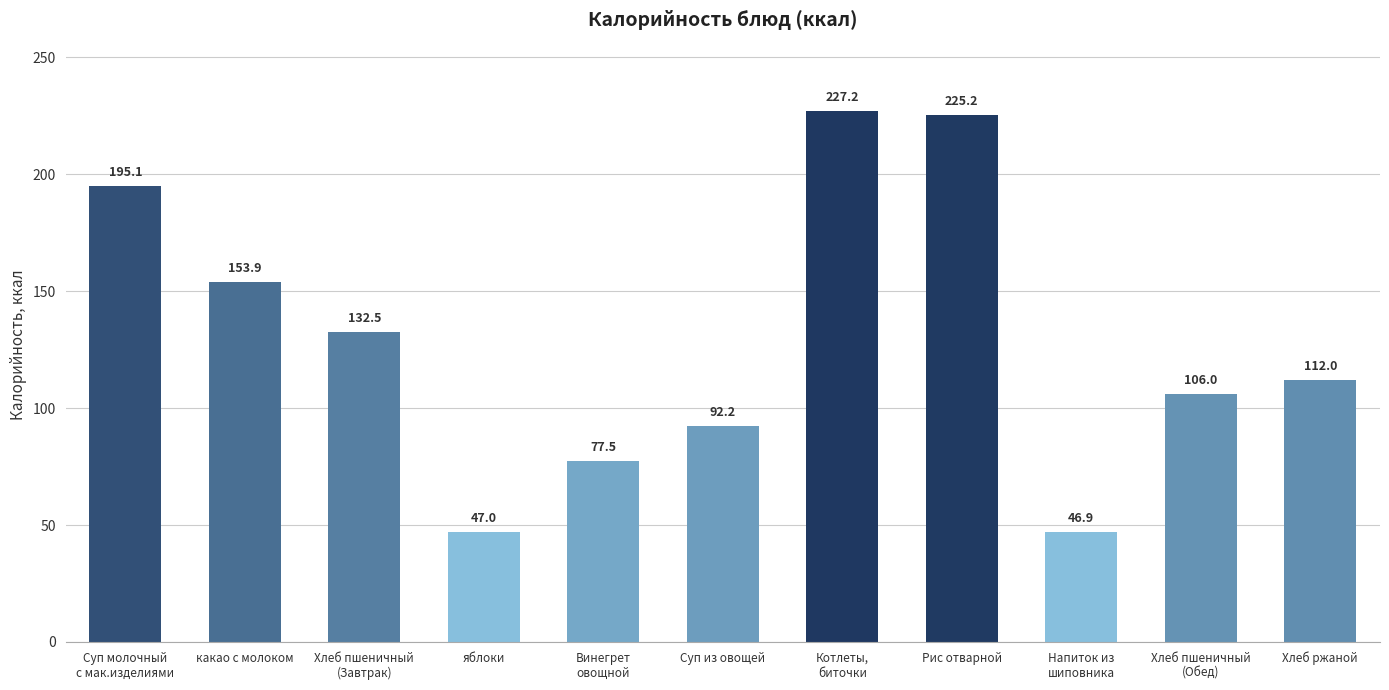

Is it true that the value at Рис отварной is 108.4?

False